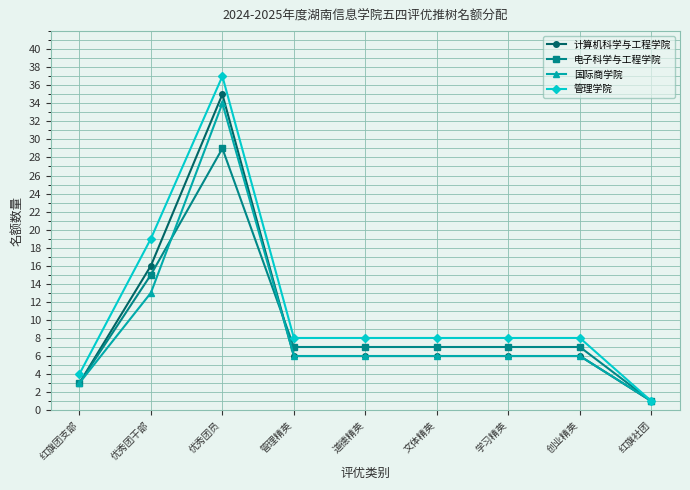

Which label corresponds to the smallest value in the chart?

红旗社团